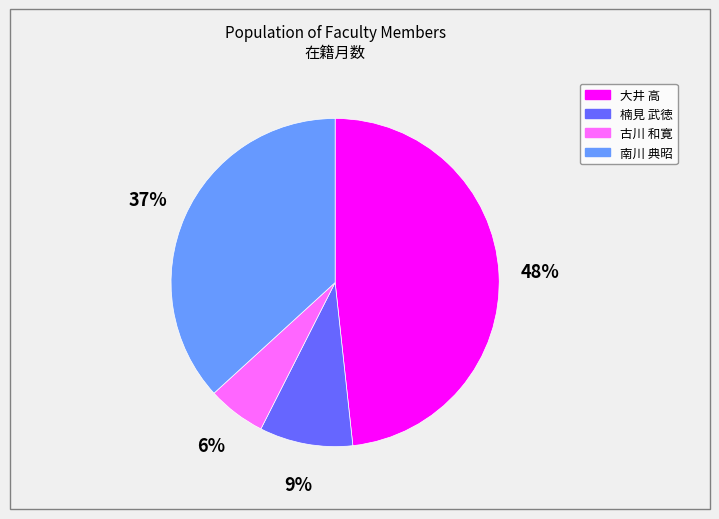

Which has a higher value, 楠見 武徳 or 大井 高?

大井 高